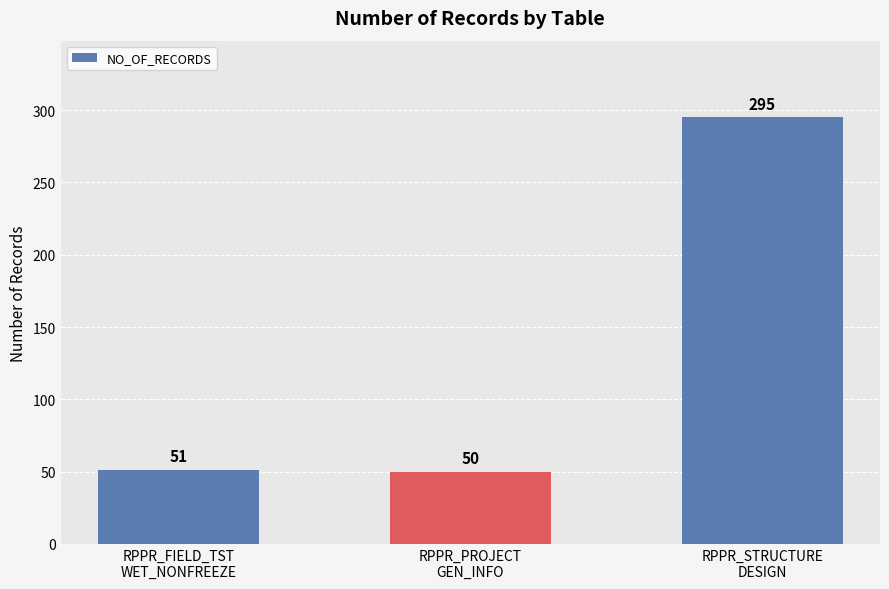

Count the number of data series in this chart.

1